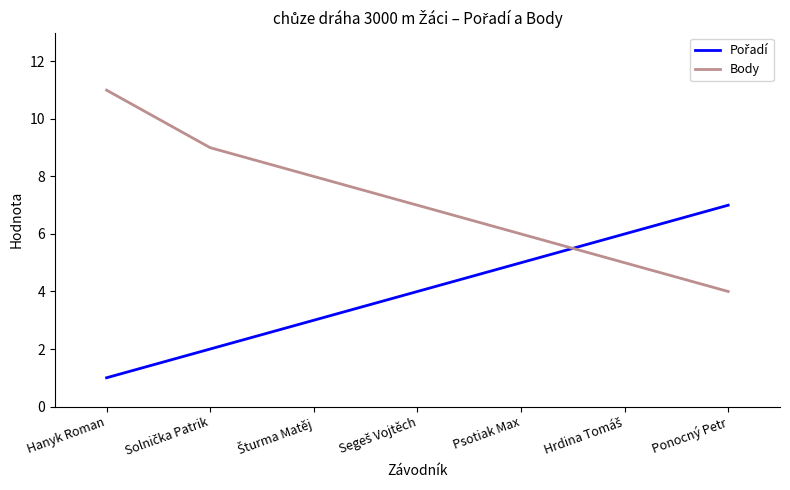

What is the difference between the second highest and minimum values in the Body series?

5